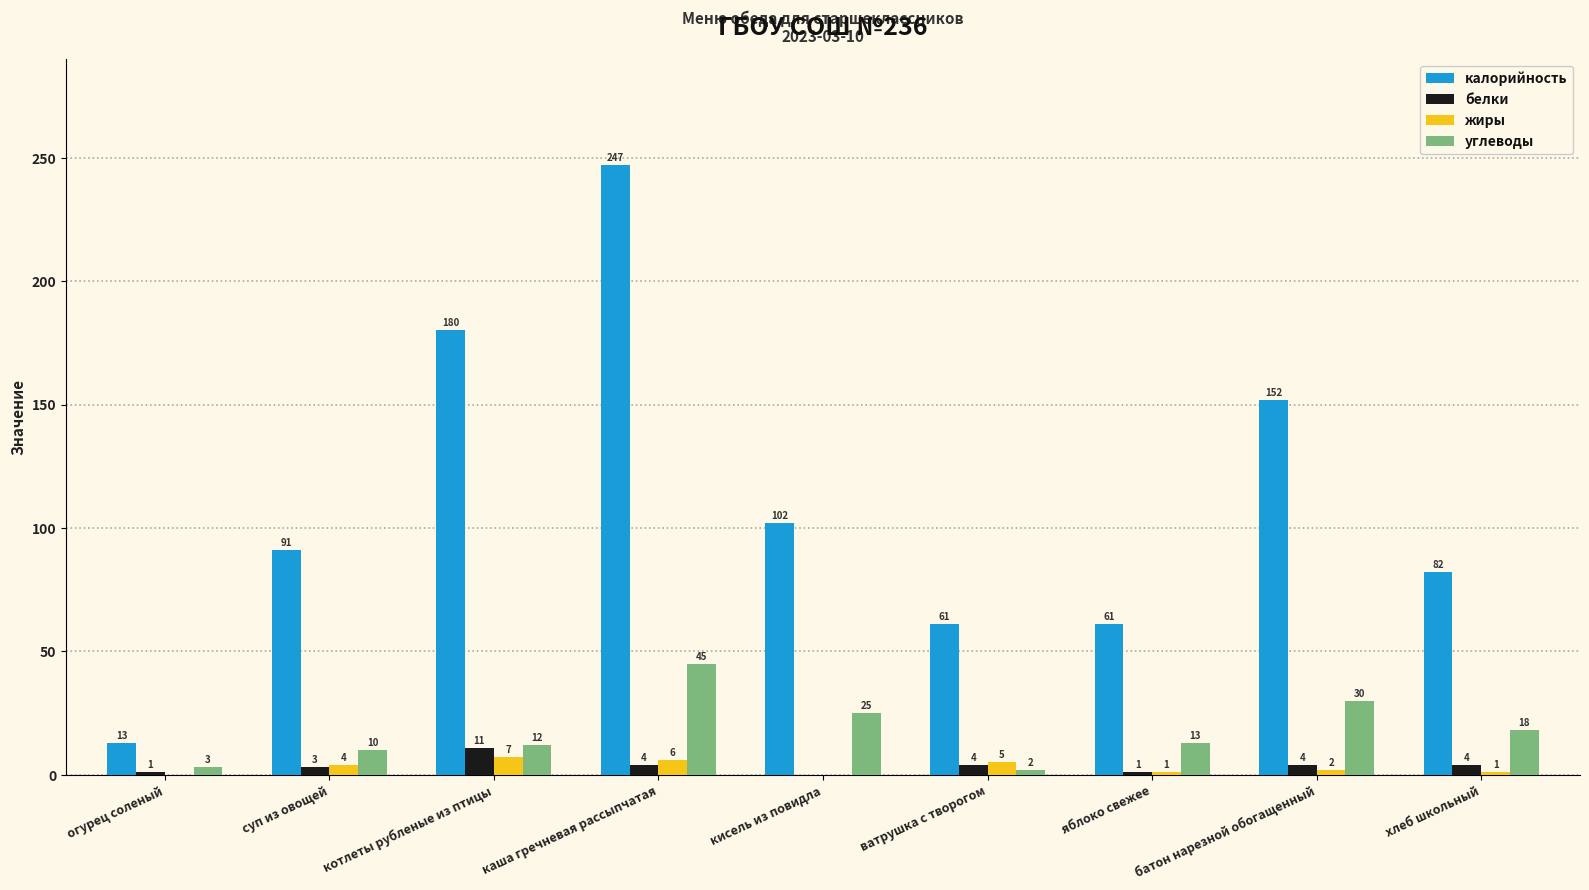

Which label corresponds to the largest value in the chart?

каша гречневая рассыпчатая